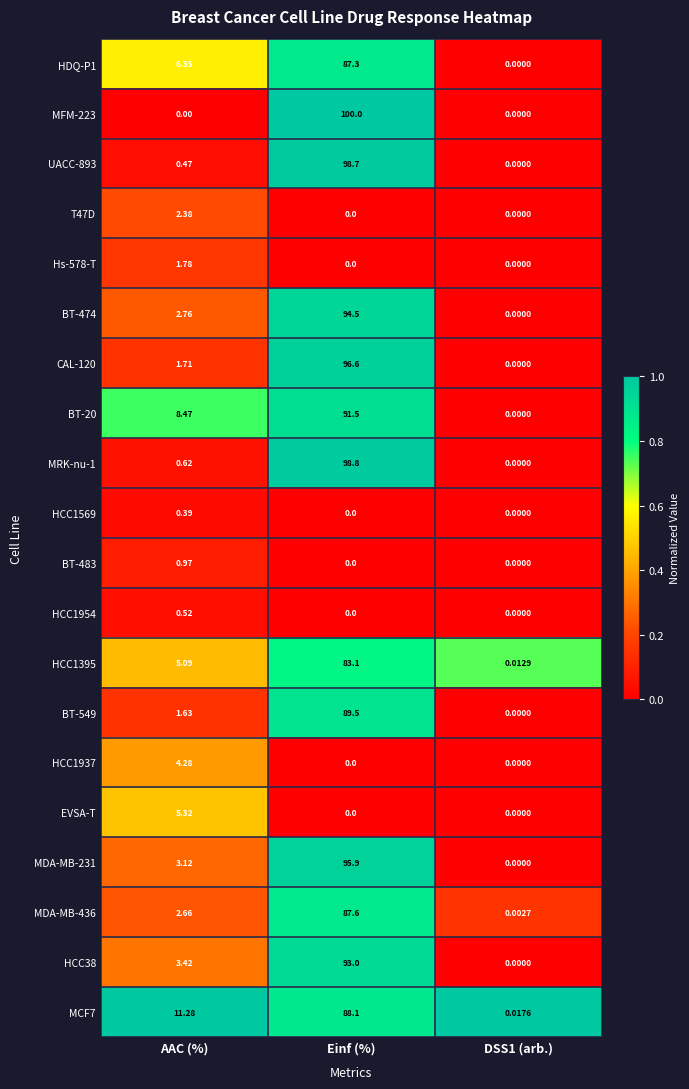

How many series are shown in this chart?

20